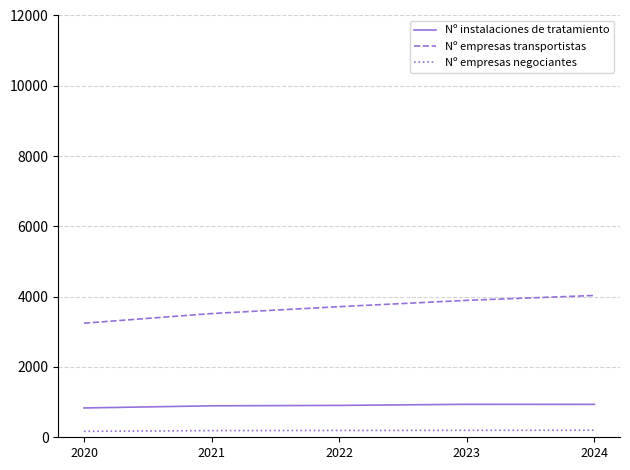

How many lines are shown in the chart?

3